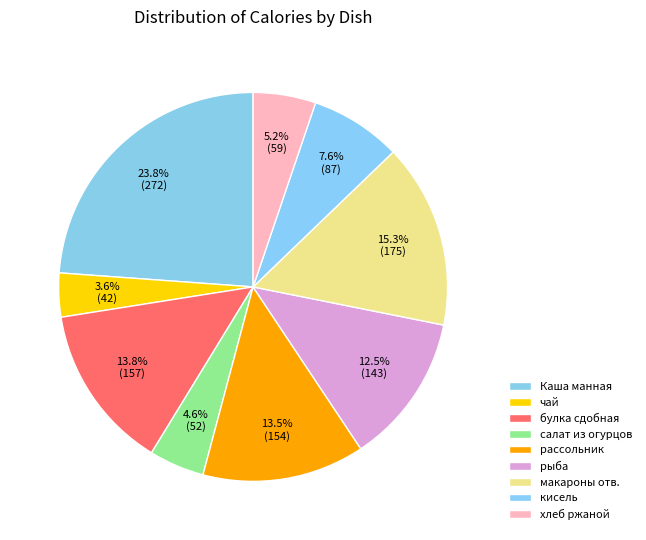

To the nearest percent, what percentage of the pie is макароны отв.?

15%